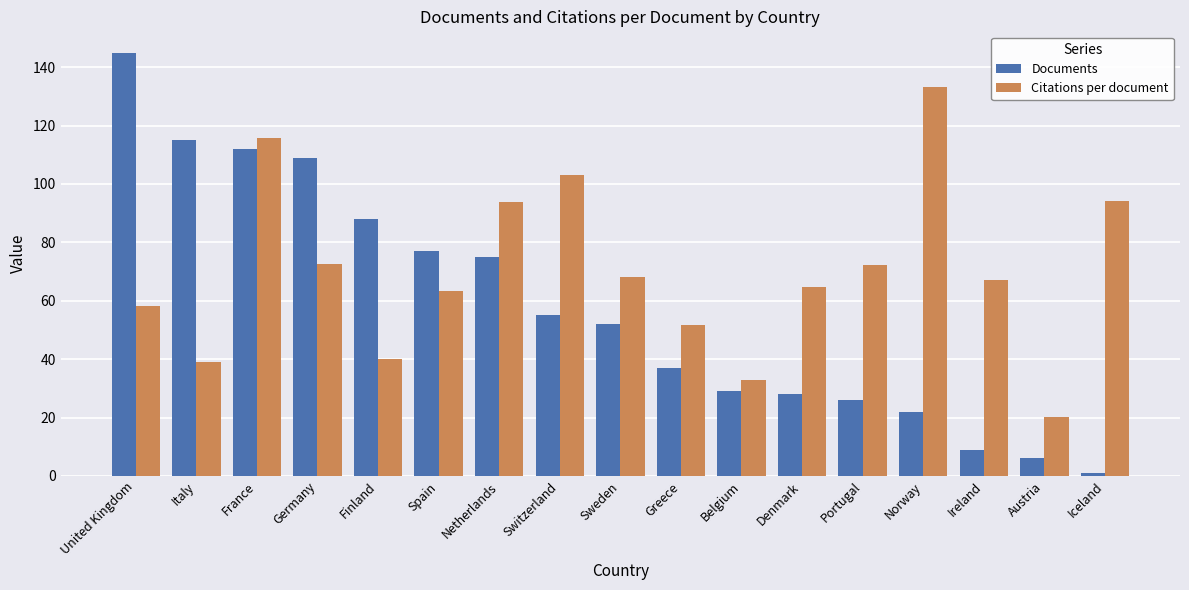

Is the value of Documents at Italy greater than the value of Citations per document at Sweden?

Yes